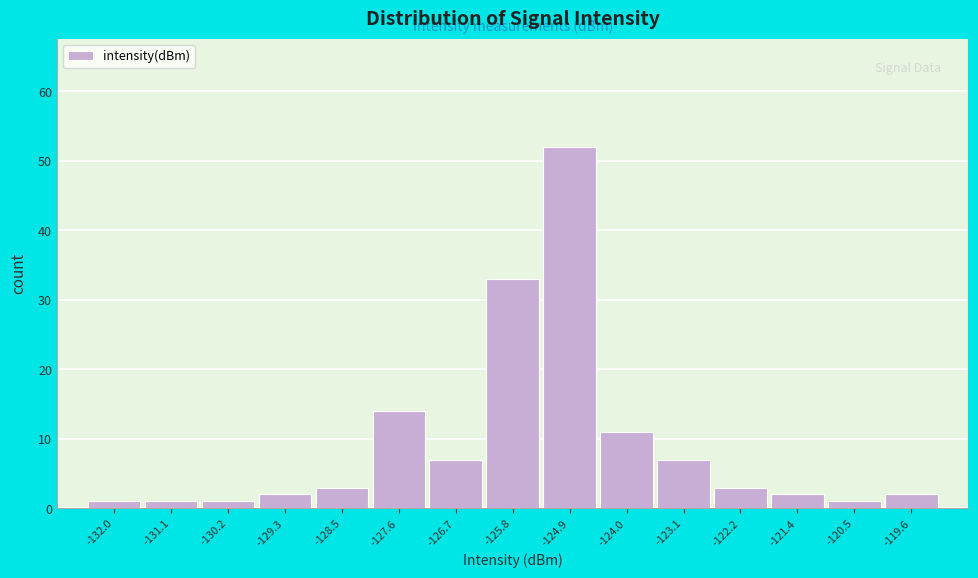

Reading left to right, extract all data points from this chart.

-132.0=1	-131.1=1	-130.2=1	-129.3=2	-128.5=3	-127.6=14	-126.7=7	-125.8=33	-124.9=52	-124.0=11	-123.1=7	-122.2=3	-121.4=2	-120.5=1	-119.6=2